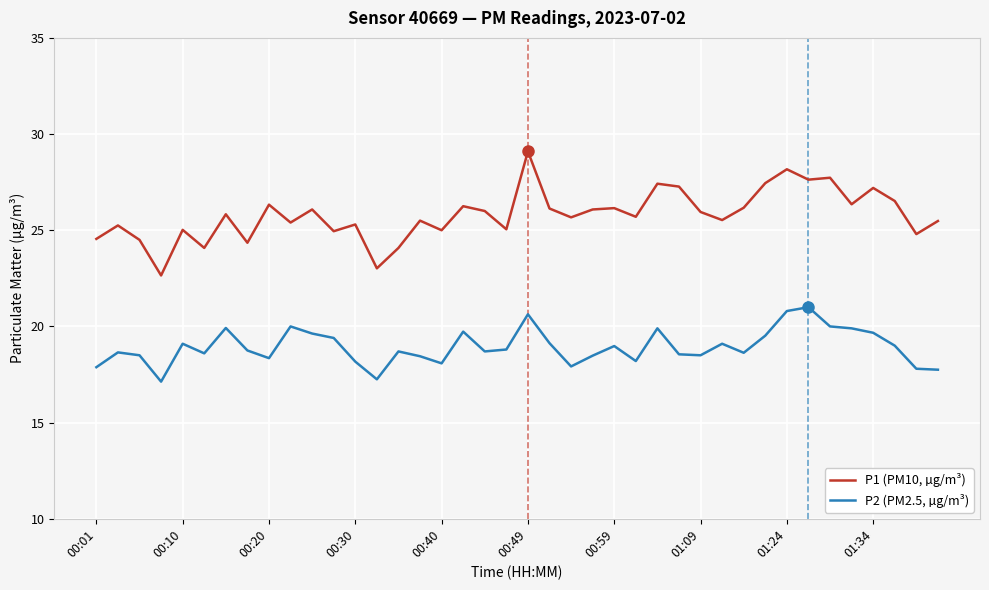

Which series has the widest spread of values?

P1 (PM10, µg/m³)